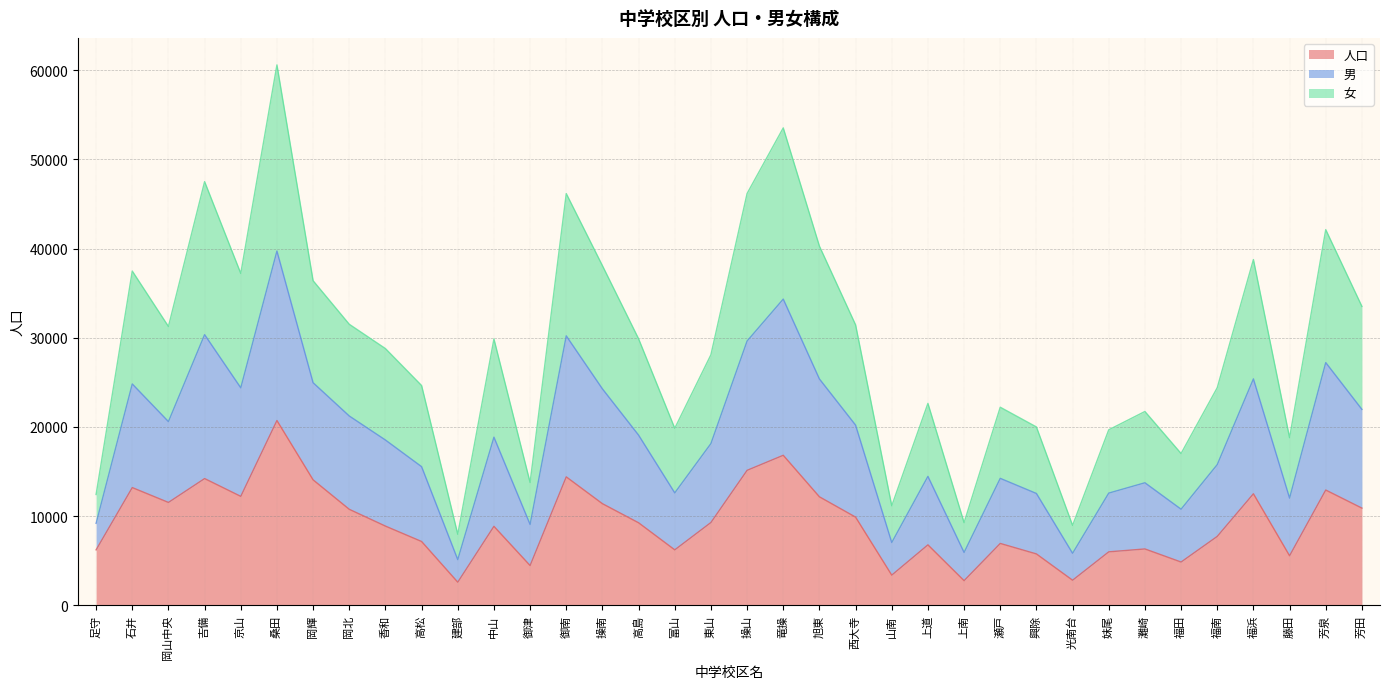

Which category has the highest value in the 人口 series?

桑田